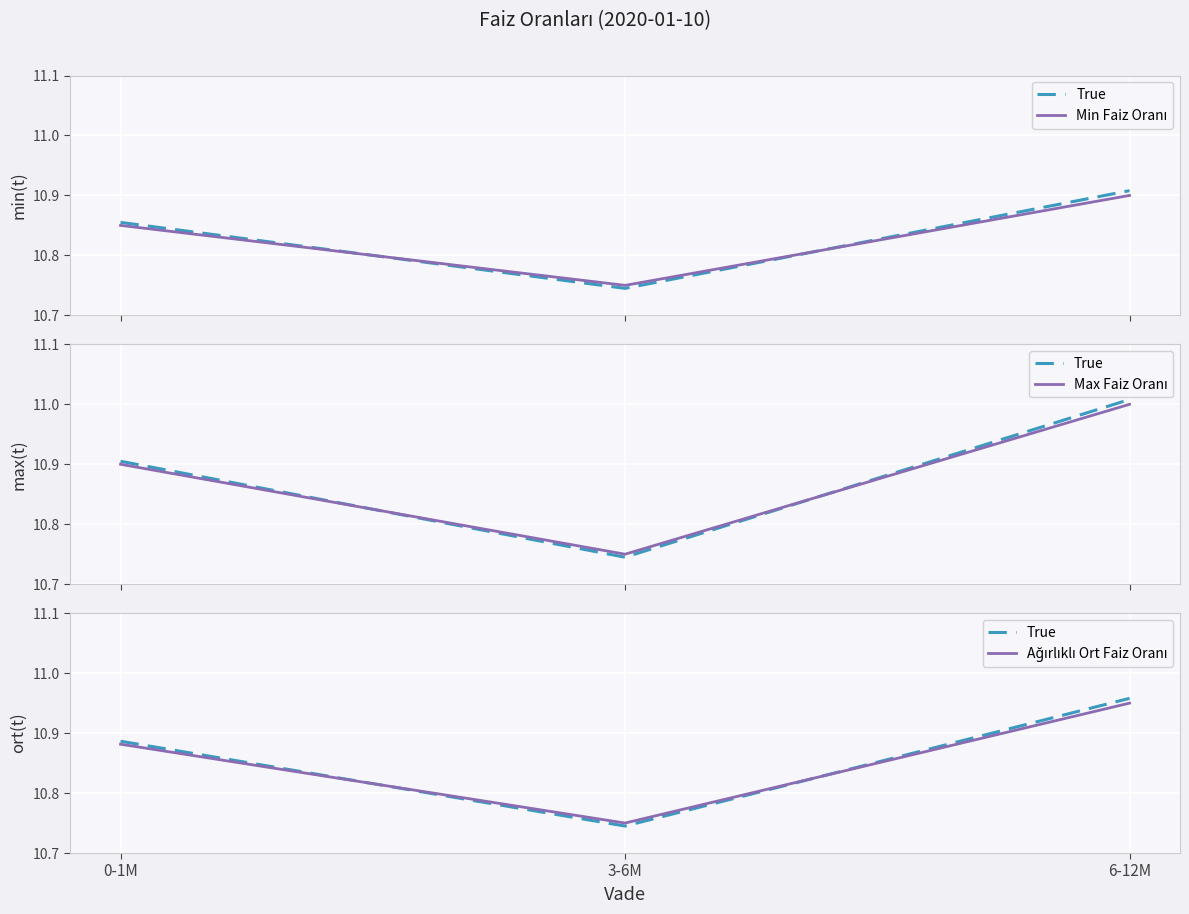

At how many categories does at least one series exceed 10?

3